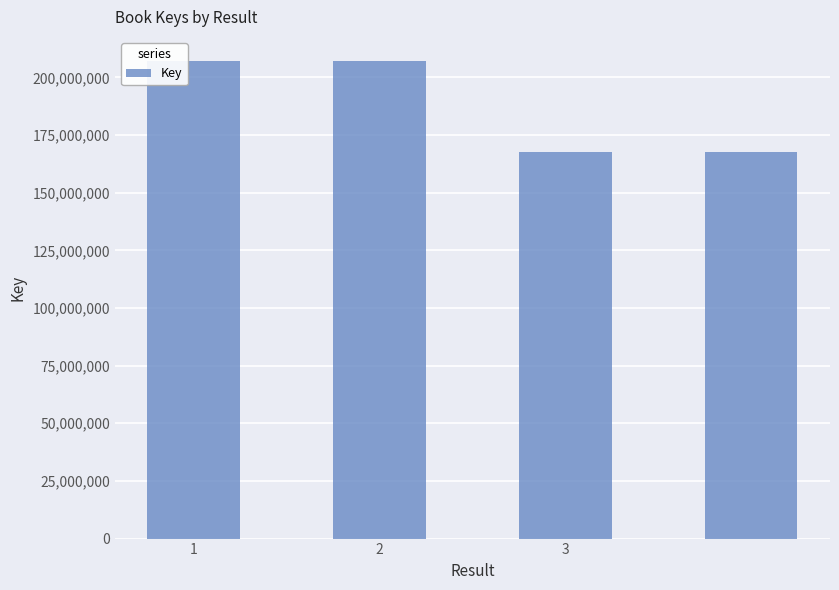

What is the smallest value displayed?

167510071